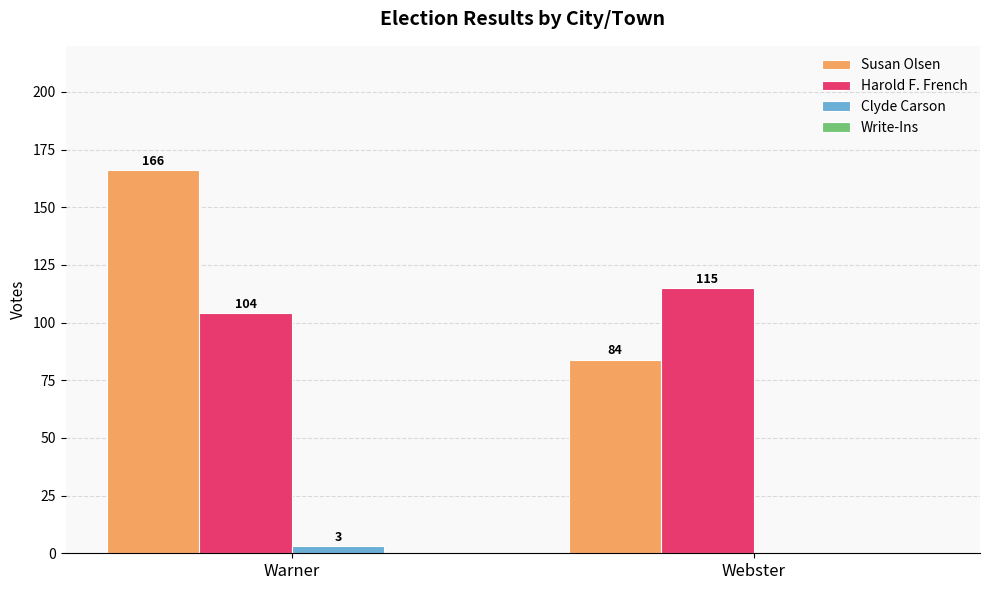

At which label is Harold F. French closest to 109?

Warner